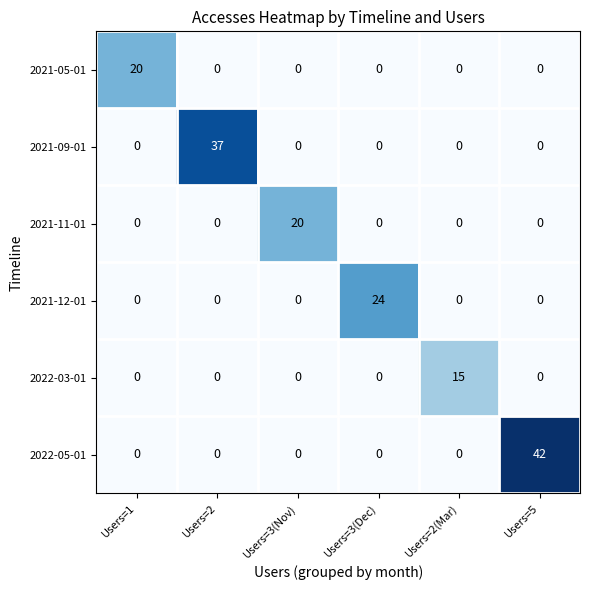

At which label does 2022-05-01 reach its peak?

Users=5